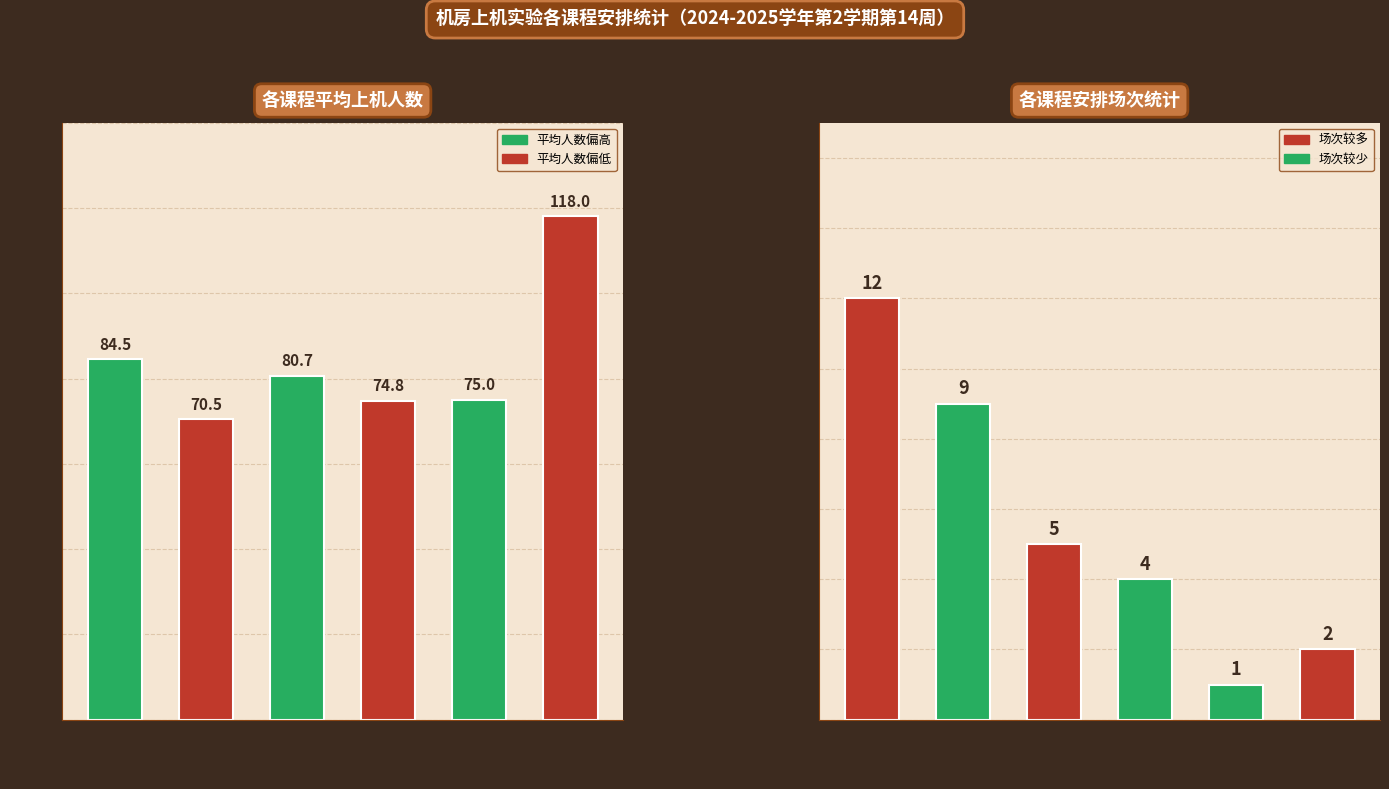

What is the label of the 4th bar from the right?

Python
程序设计